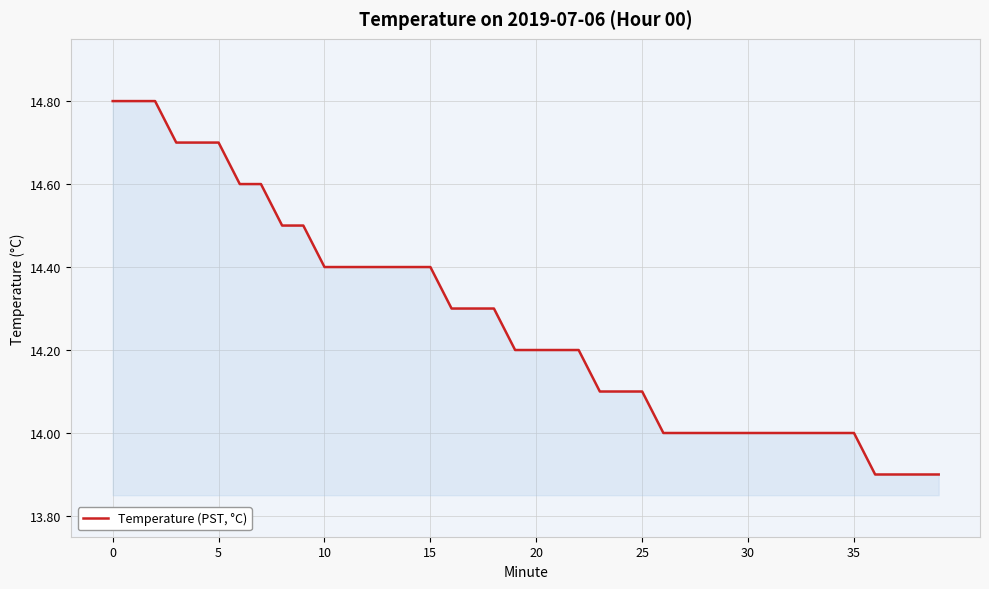

How many distinct data groups are displayed?

1